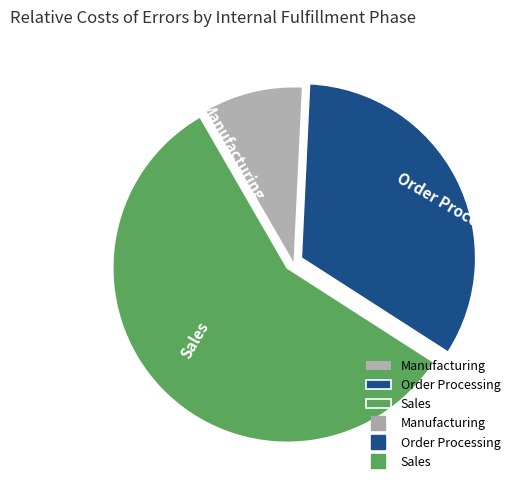

Do Manufacturing and Sales together represent more than half of the pie?

Yes